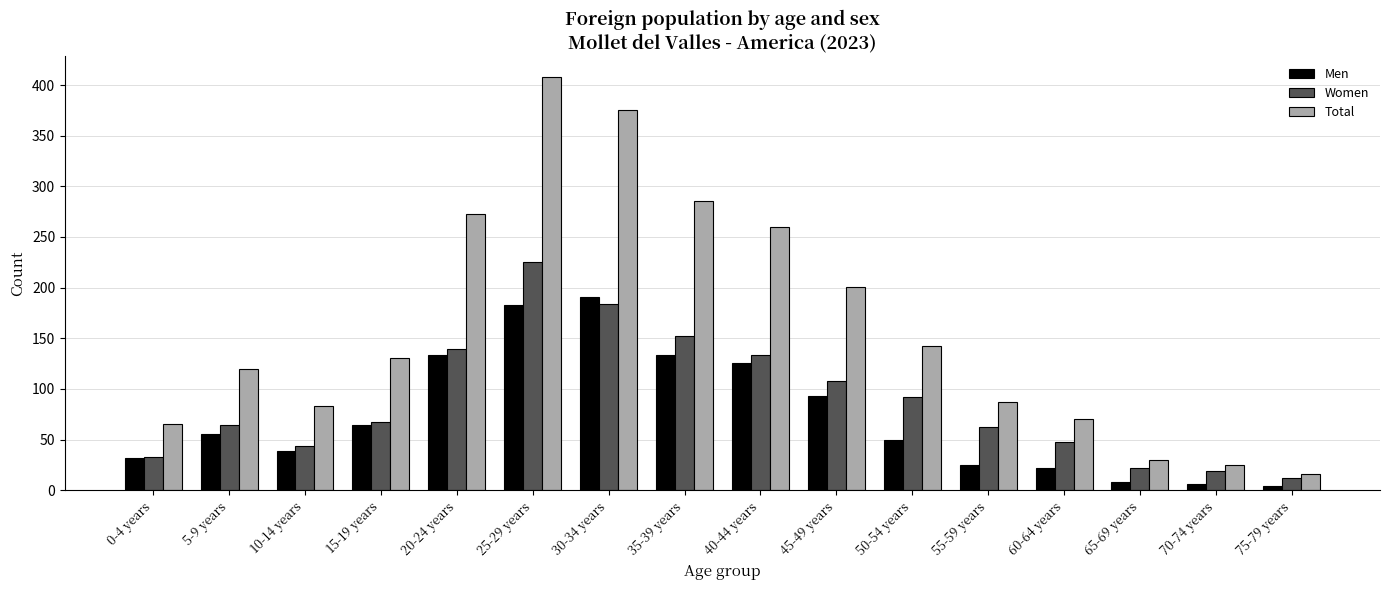

How many data points in Women are less than 67?

8